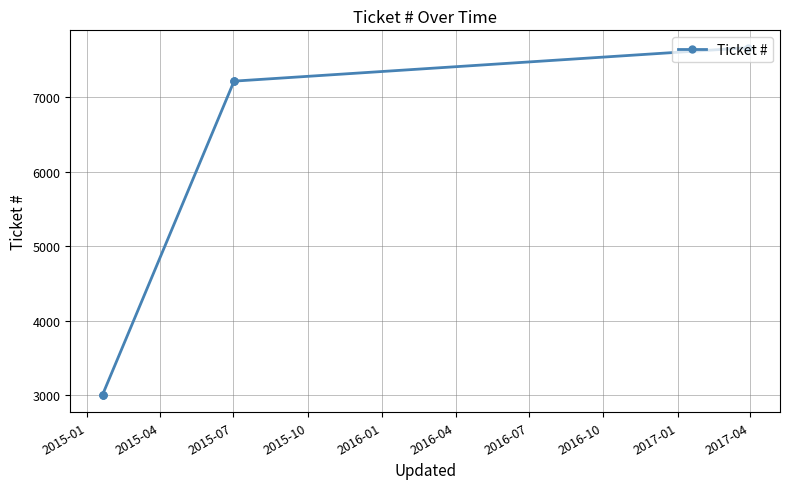

True or false: there are more than 2 points higher than both neighbors.

False